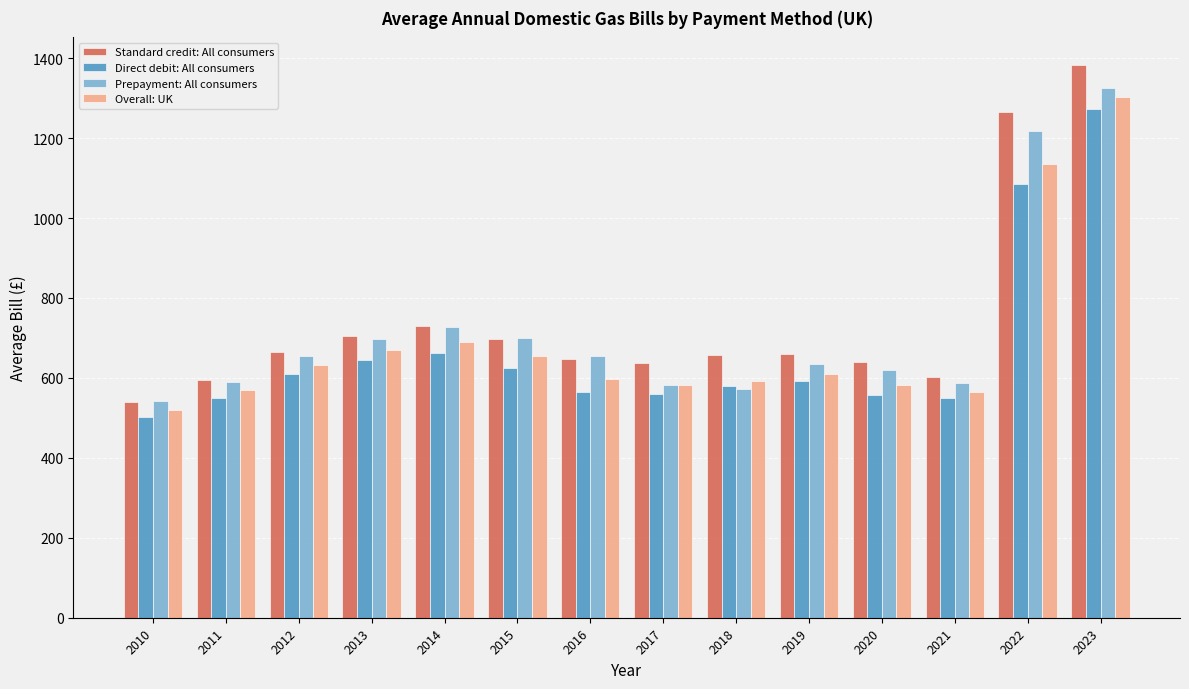

What is the total value across all series at 2017?

2361.9